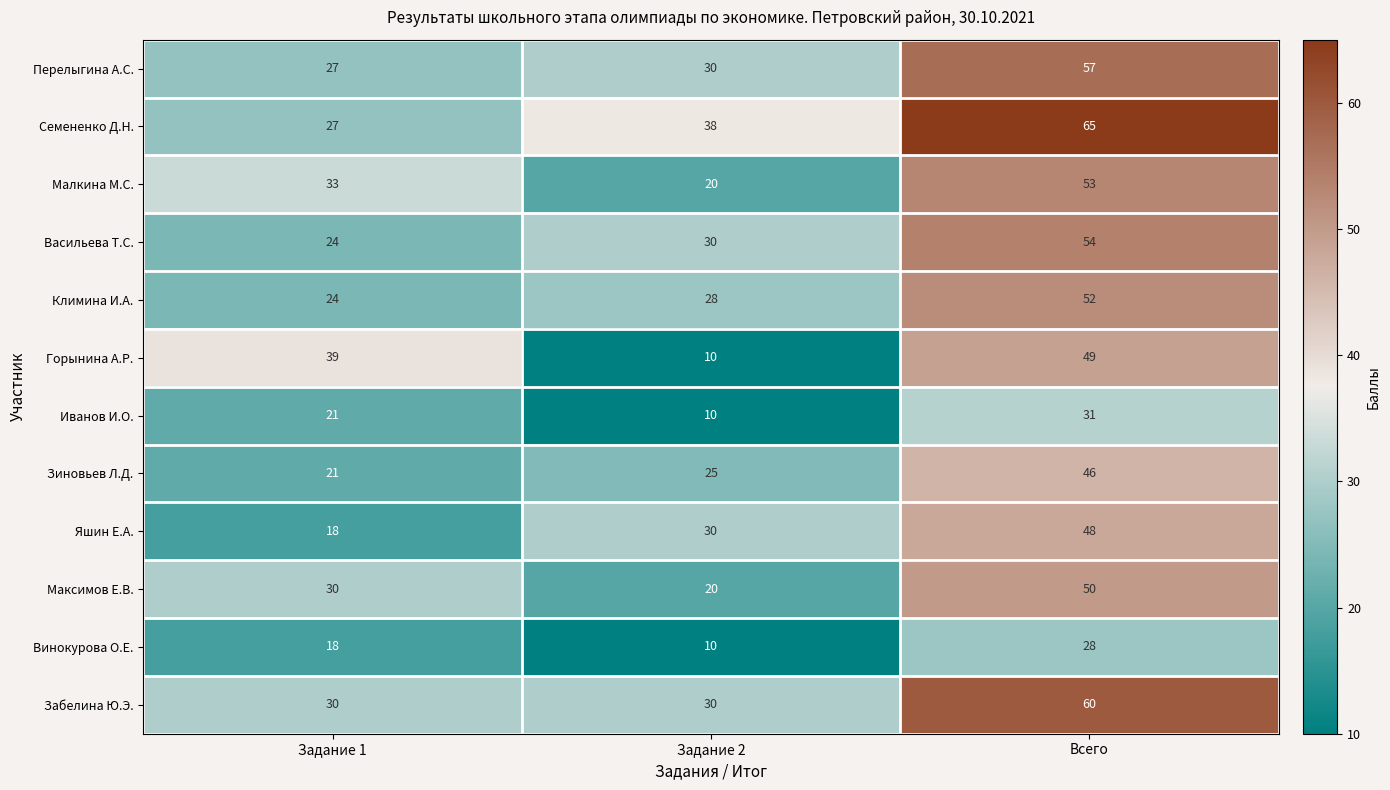

At how many categories does at least one series exceed 11?

3